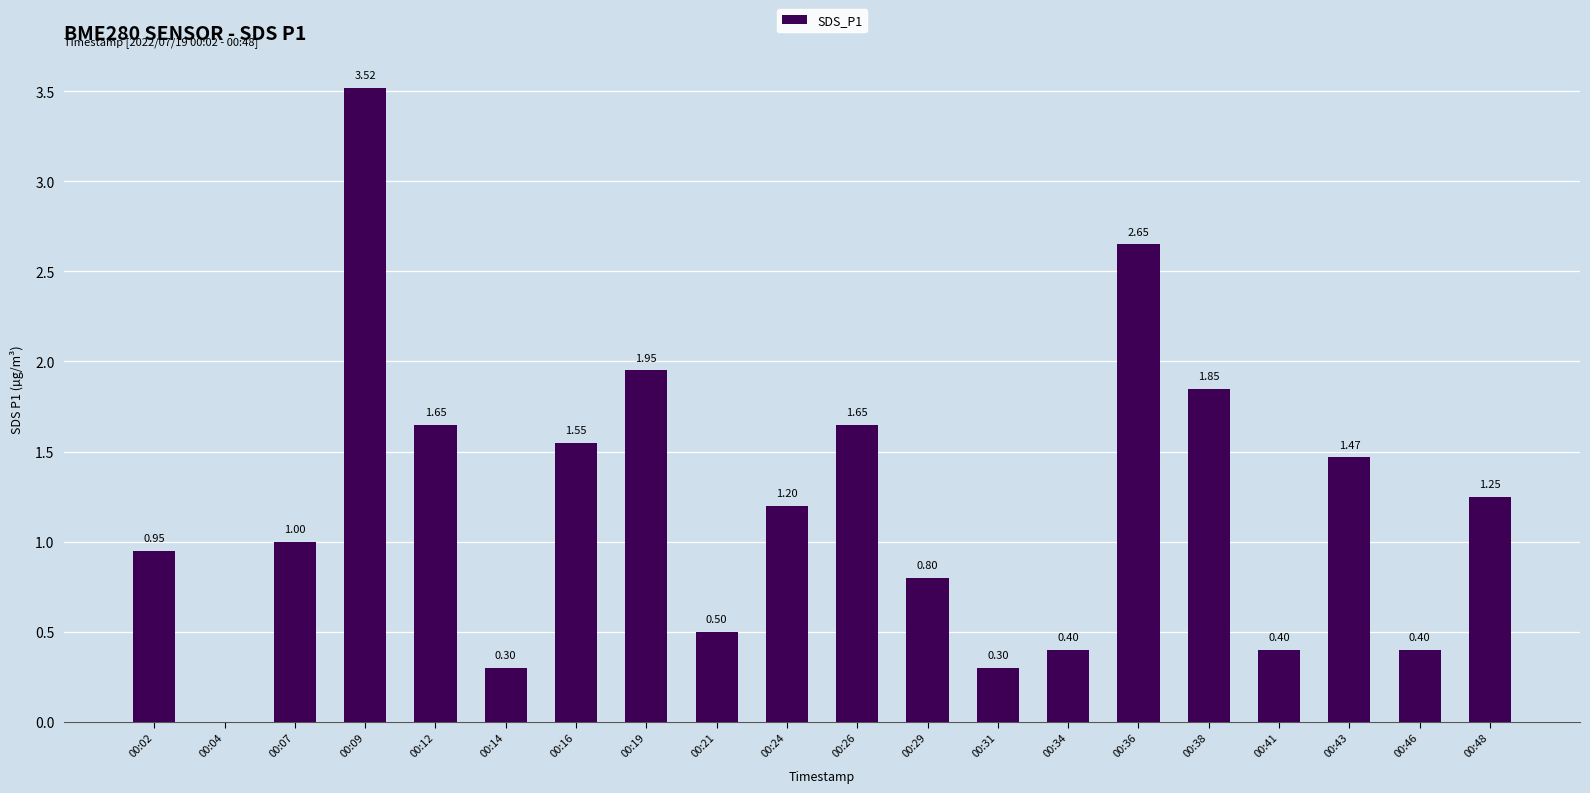

What is the change in value from 00:24 to 00:46?

-0.8